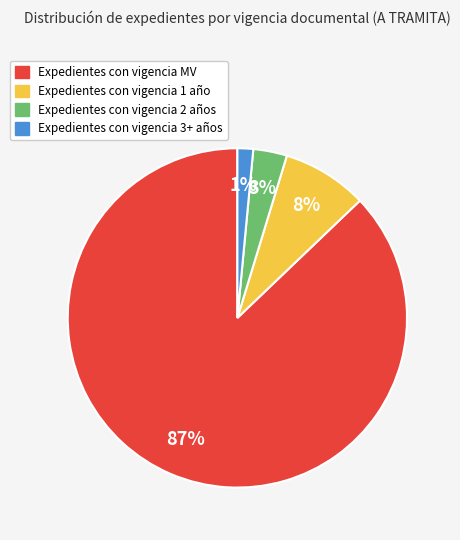

To the nearest percent, what percentage of the pie is Expedientes con vigencia 3+ años?

1%